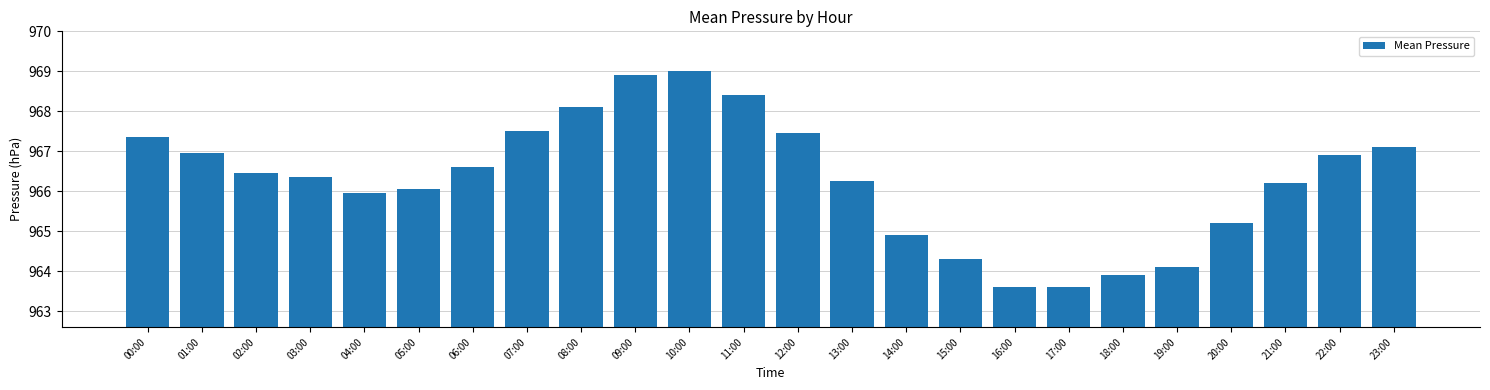

What is the difference between the second highest and second lowest values?

5.3